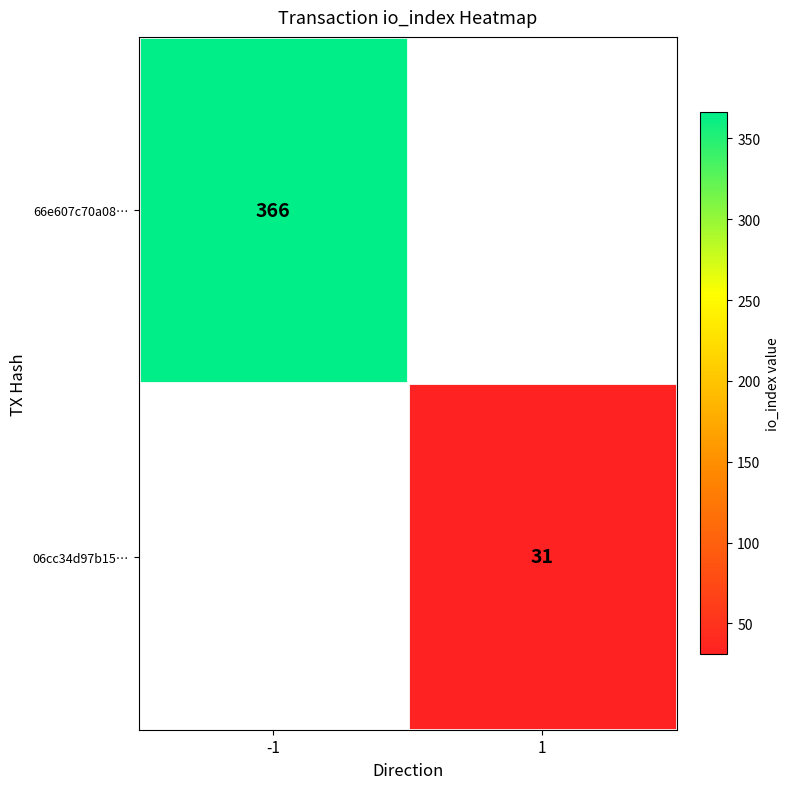

At how many categories does at least one series exceed 310?

1